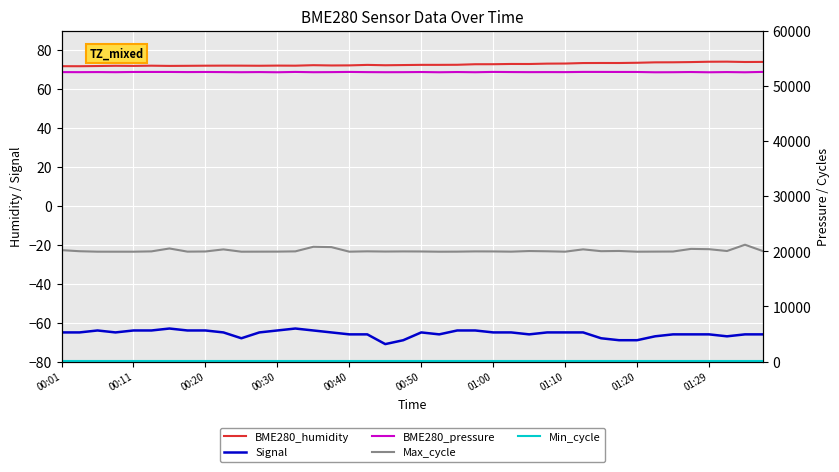

Reading left to right, extract all data points from this chart.

BME280_humidity: 71.7	71.7	71.8	71.9	71.9	72.0	71.9	71.9	72.0	72.0	72.0	72.0	72.0	72.0	72.2	72.1	72.1	72.4	72.2	72.3	72.4	72.4	72.5	72.7	72.7	72.9	72.8	73.0	73.1	73.3	73.4	73.4	73.5	73.7	73.7	73.8	74.0	74.0	73.9	73.9
Signal: -65.0	-65.0	-64.0	-65.0	-64.0	-64.0	-63.0	-64.0	-64.0	-65.0	-68.0	-65.0	-64.0	-63.0	-64.0	-65.0	-66.0	-66.0	-71.0	-69.0	-65.0	-66.0	-64.0	-64.0	-65.0	-65.0	-66.0	-65.0	-65.0	-65.0	-68.0	-69.0	-69.0	-67.0	-66.0	-66.0	-66.0	-67.0	-66.0	-66.0
BME280_pressure: 52476.6	52468.5	52484.8	52464.4	52501.1	52505.2	52505.2	52484.8	52501.1	52480.7	52460.3	52484.8	52452.2	52509.2	52460.3	52476.6	52509.2	52476.6	52460.3	52468.5	52492.9	52452.2	52490.9	52456.2	52511.3	52486.8	52472.6	52480.7	52476.6	52511.3	52509.2	52503.1	52501.1	52448.1	52460.3	52492.9	52448.1	52484.8	52448.1	52513.3
Max_cycle: 20209.0	20011.0	19930.0	19926.0	19926.0	19984.0	20510.0	19937.0	19964.0	20343.0	19926.0	19934.0	19940.0	19985.0	20816.0	20758.0	19930.0	19992.0	19953.0	19976.0	19965.0	19925.0	19936.0	19980.0	19972.0	19934.0	20045.0	20001.0	19929.0	20350.0	20020.0	20058.0	19926.0	19942.0	19957.0	20434.0	20380.0	20050.0	21189.0	20029.0
Min_cycle: 28.0	28.0	28.0	28.0	28.0	28.0	28.0	28.0	28.0	28.0	28.0	28.0	28.0	28.0	28.0	28.0	28.0	28.0	28.0	28.0	28.0	28.0	28.0	28.0	28.0	28.0	28.0	28.0	28.0	28.0	28.0	28.0	28.0	28.0	28.0	28.0	28.0	28.0	28.0	28.0